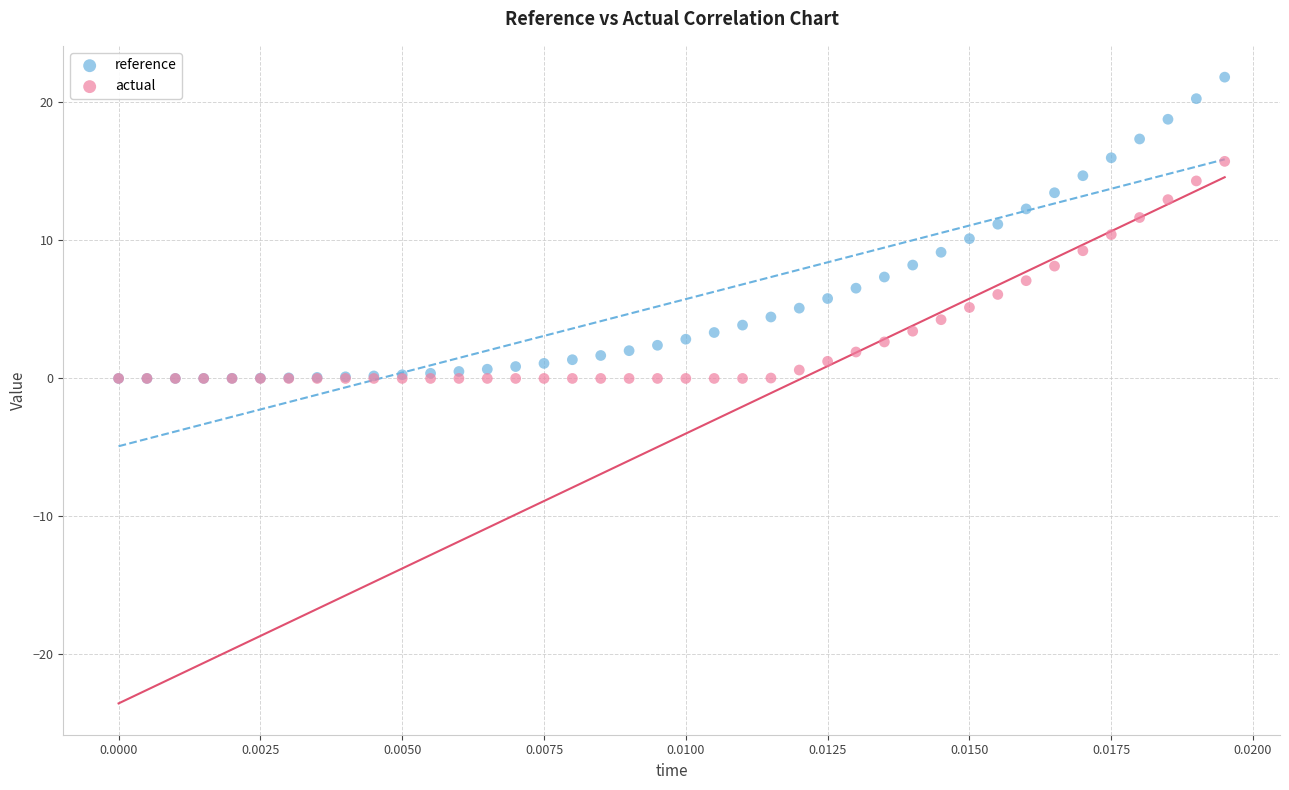

What are all the series names shown in the legend?

reference, actual